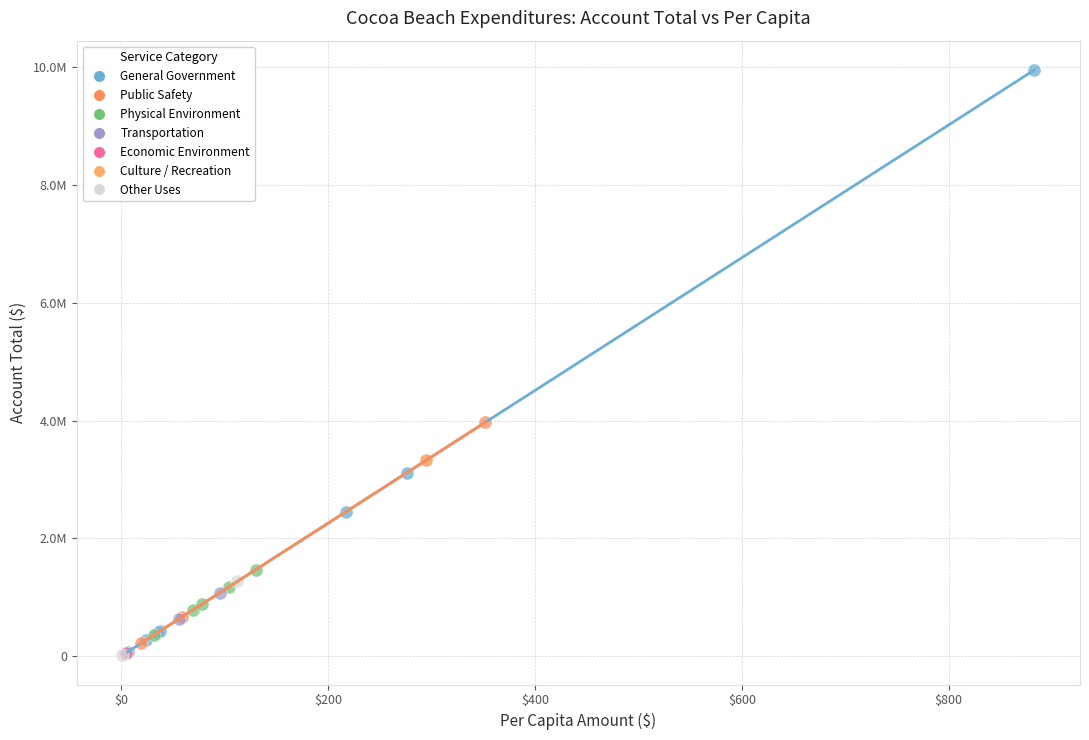

What are all the series names shown in the legend?

General Government, Public Safety, Physical Environment, Transportation, Economic Environment, Culture / Recreation, Other Uses